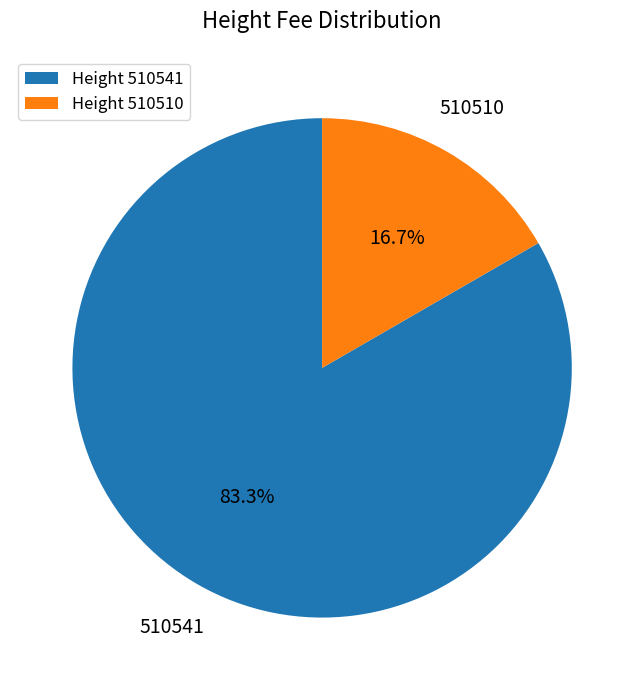

Is there any slice that represents more than half of the pie?

Yes